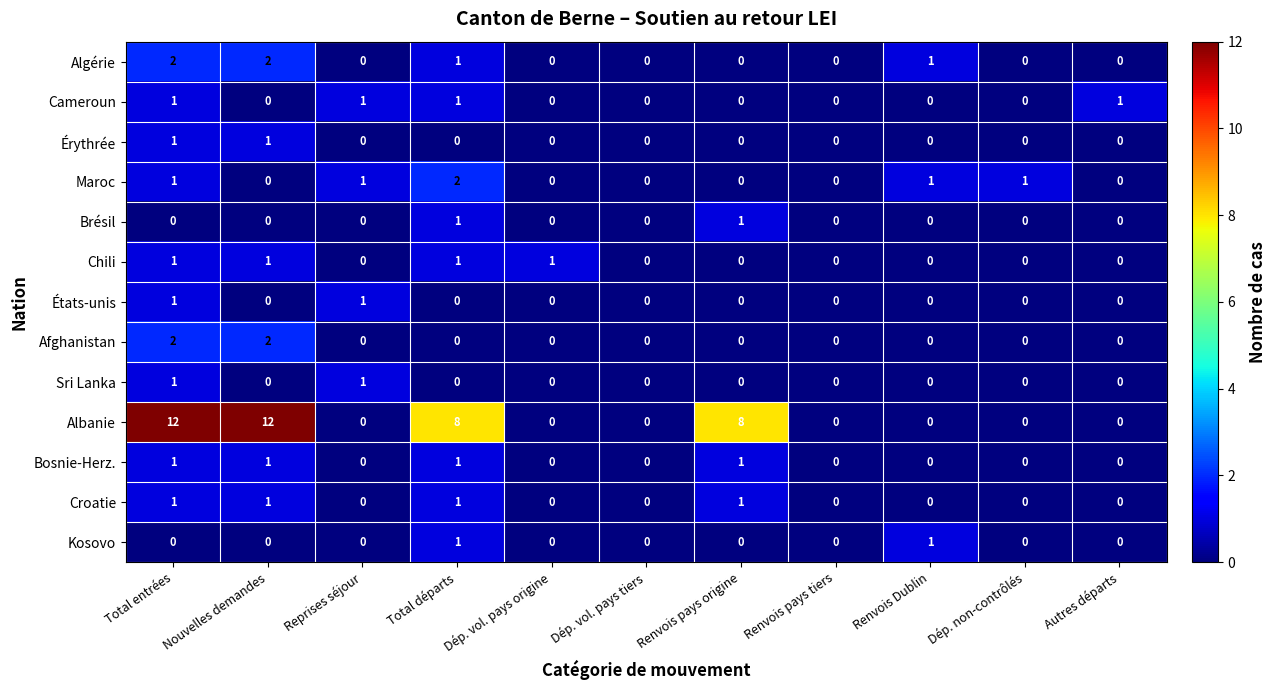

Which series has the largest total across all categories?

Albanie